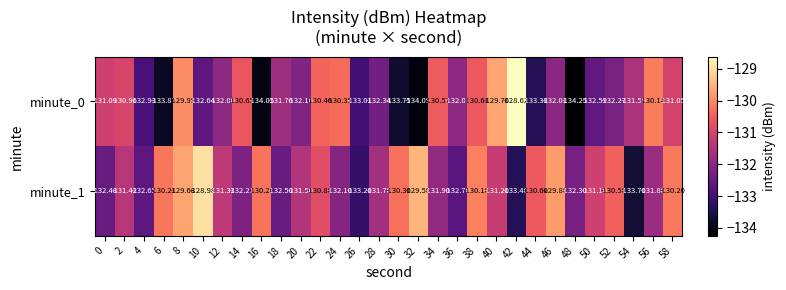

Is the value of minute_0 at 14 greater than the value of minute_1 at 26?

Yes